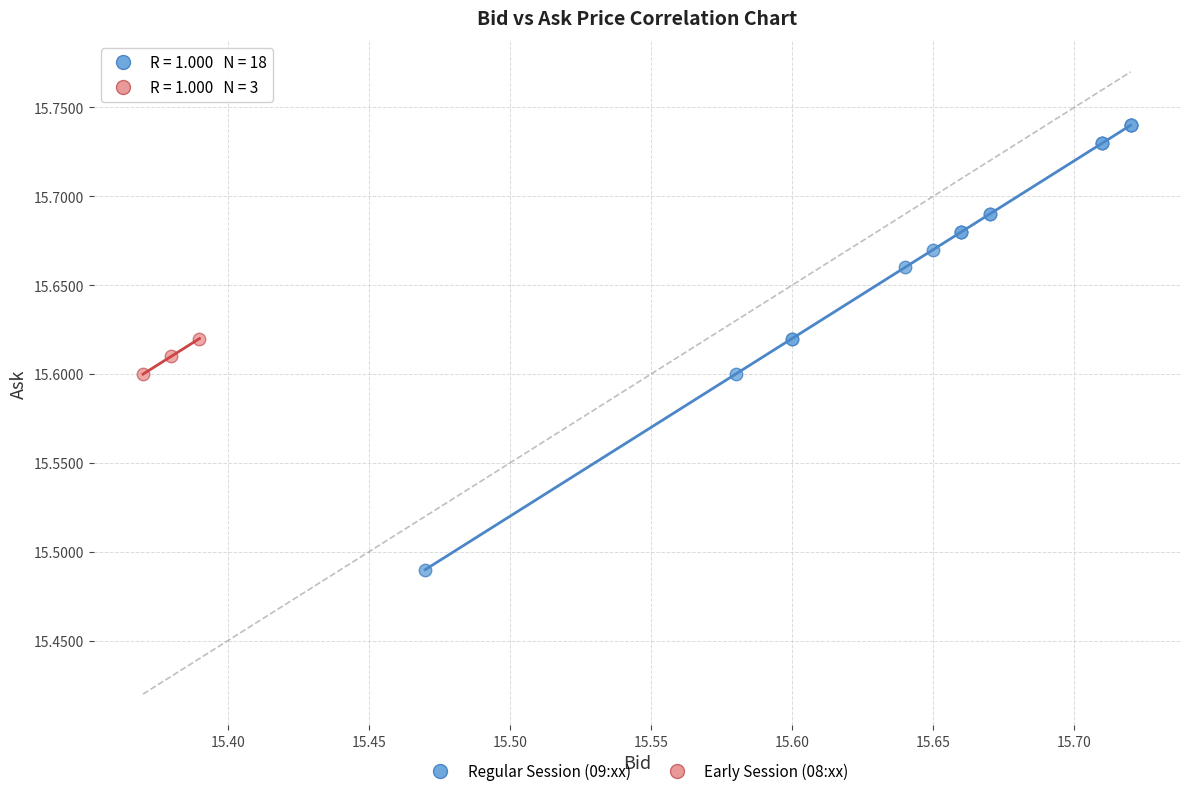

What are all the series names shown in the legend?

Regular Session (09:xx), Early Session (08:xx)